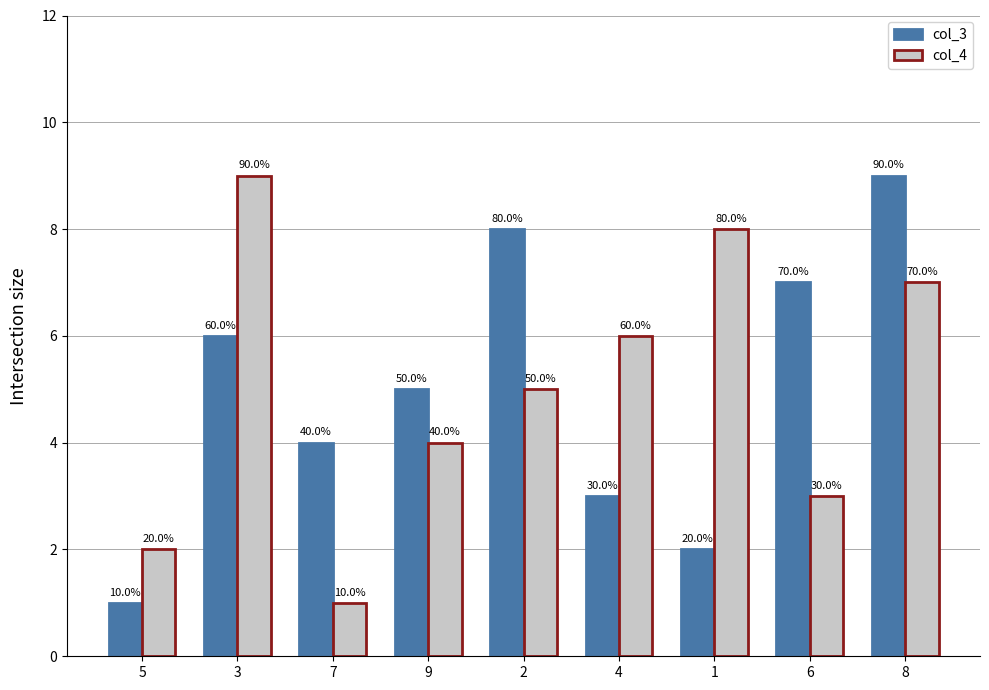

Which series changed the most between 5 and 3?

col_4